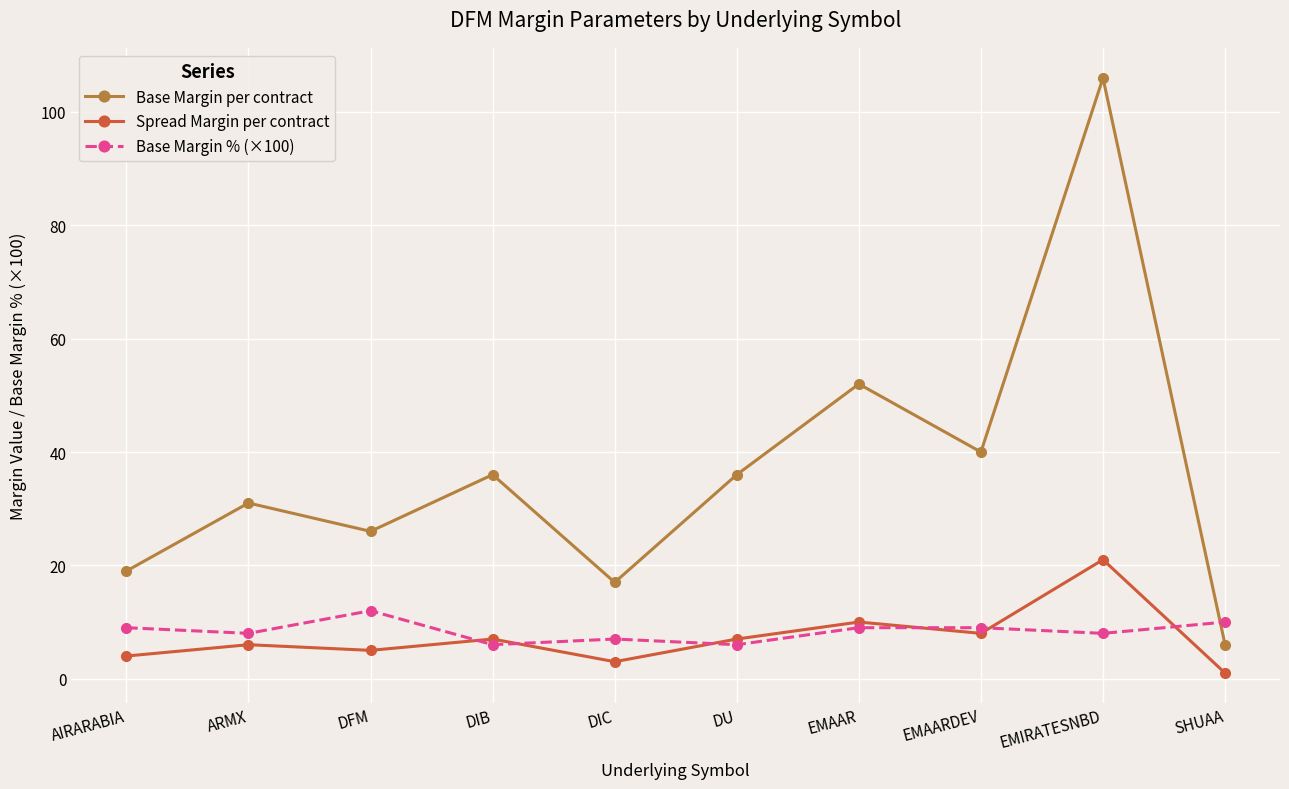

True or false: Base Margin per contract and Spread Margin per contract intersect in this chart.

False